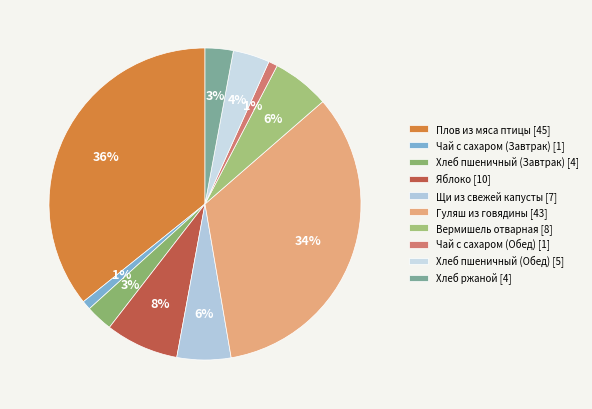

How many slices are in this pie chart?

10